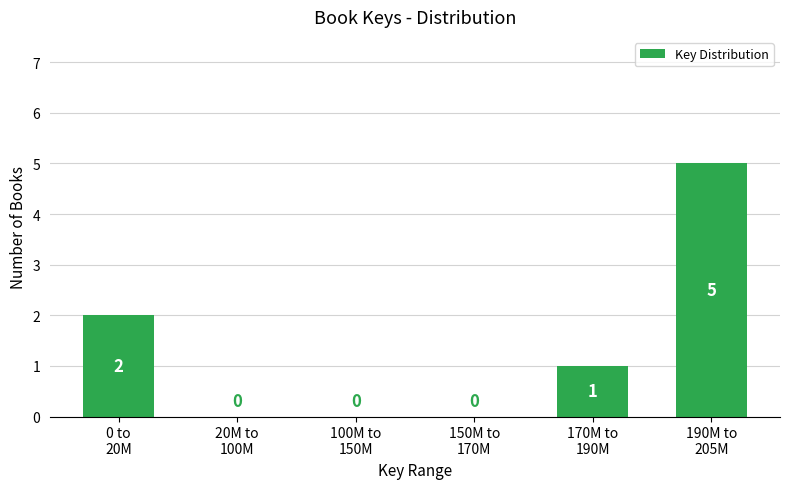

What is the greatest value displayed?

5